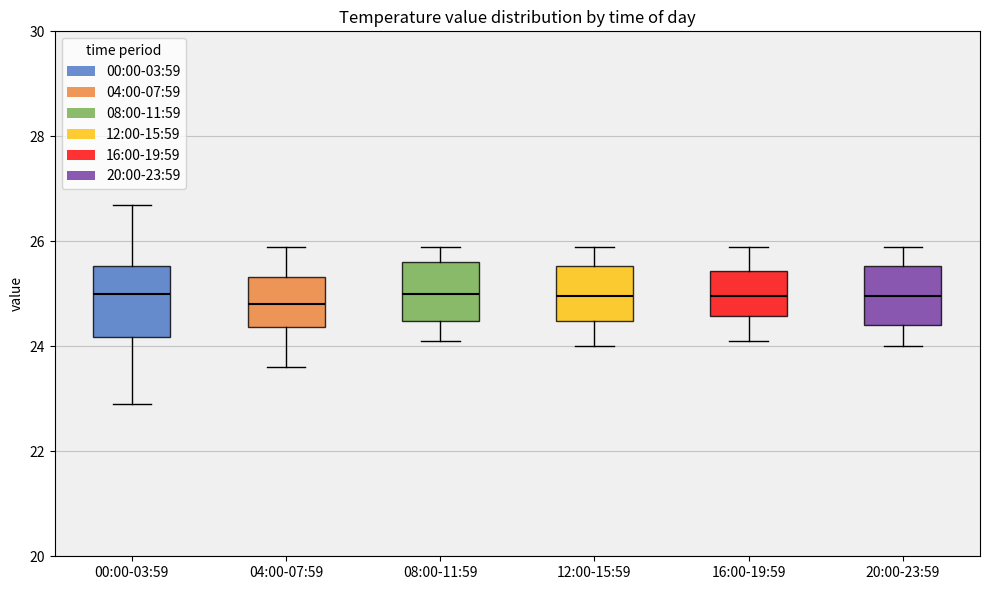

Reading left to right, transcribe this box plot: for each box, give where its median line is, the range the box spans, and where its two whiskers end, as read against the y-axis. The values are not printed on the chart, so give them approximately, as read against the axis.

00:00-03:59: median 25.0, box 24.2 to 25.6, whiskers 23.0 to 26.8
04:00-07:59: median 24.8, box 24.4 to 25.4, whiskers 23.6 to 26.0
08:00-11:59: median 25.0, box 24.4 to 25.6, whiskers 24.2 to 26.0
12:00-15:59: median 25.0, box 24.4 to 25.6, whiskers 24.0 to 26.0
16:00-19:59: median 25.0, box 24.6 to 25.4, whiskers 24.2 to 26.0
20:00-23:59: median 25.0, box 24.4 to 25.6, whiskers 24.0 to 26.0